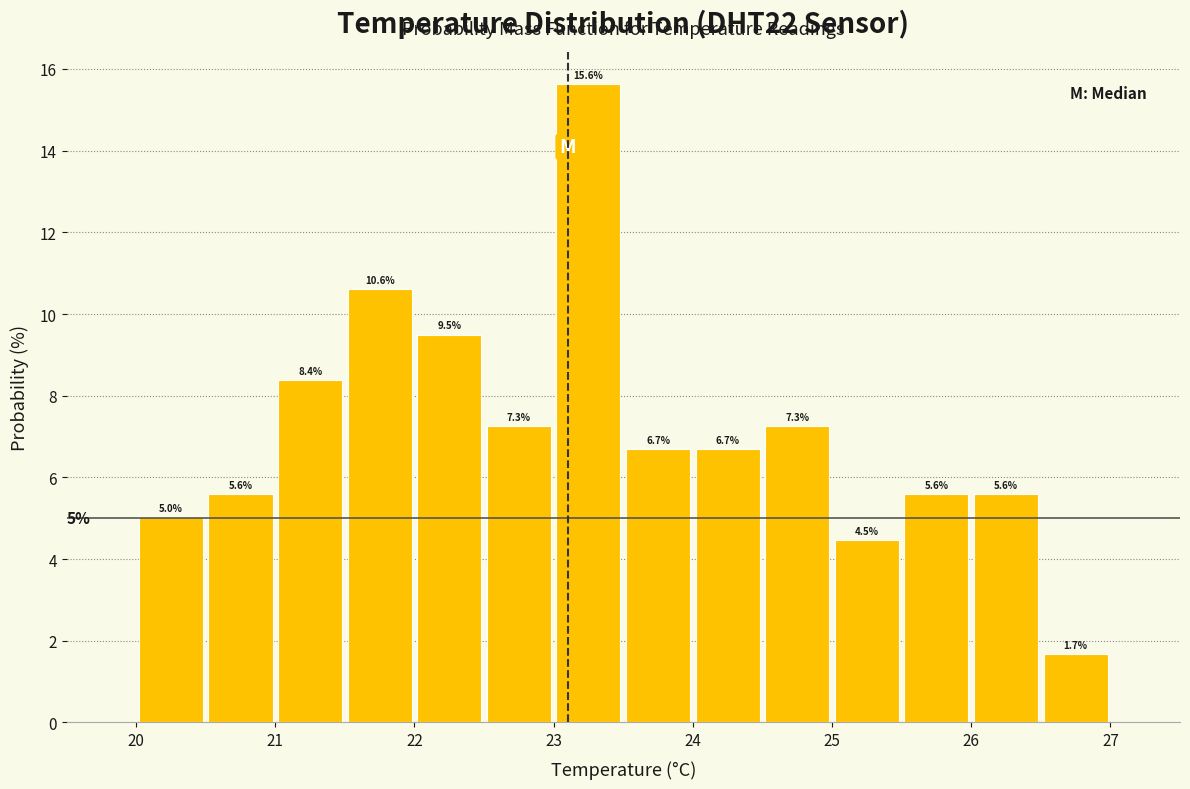

Reading left to right, list every bar in this chart as the range it spans on the x-axis followed by its height.

20.0 to 20.5: 5.0
20.5 to 21.0: 5.6
21.0 to 21.5: 8.4
21.5 to 22.0: 10.6
22.0 to 22.5: 9.5
22.5 to 23.0: 7.3
23.0 to 23.5: 15.6
23.5 to 24.0: 6.7
24.0 to 24.5: 6.7
24.5 to 25.0: 7.3
25.0 to 25.5: 4.5
25.5 to 26.0: 5.6
26.0 to 26.5: 5.6
26.5 to 27.0: 1.7